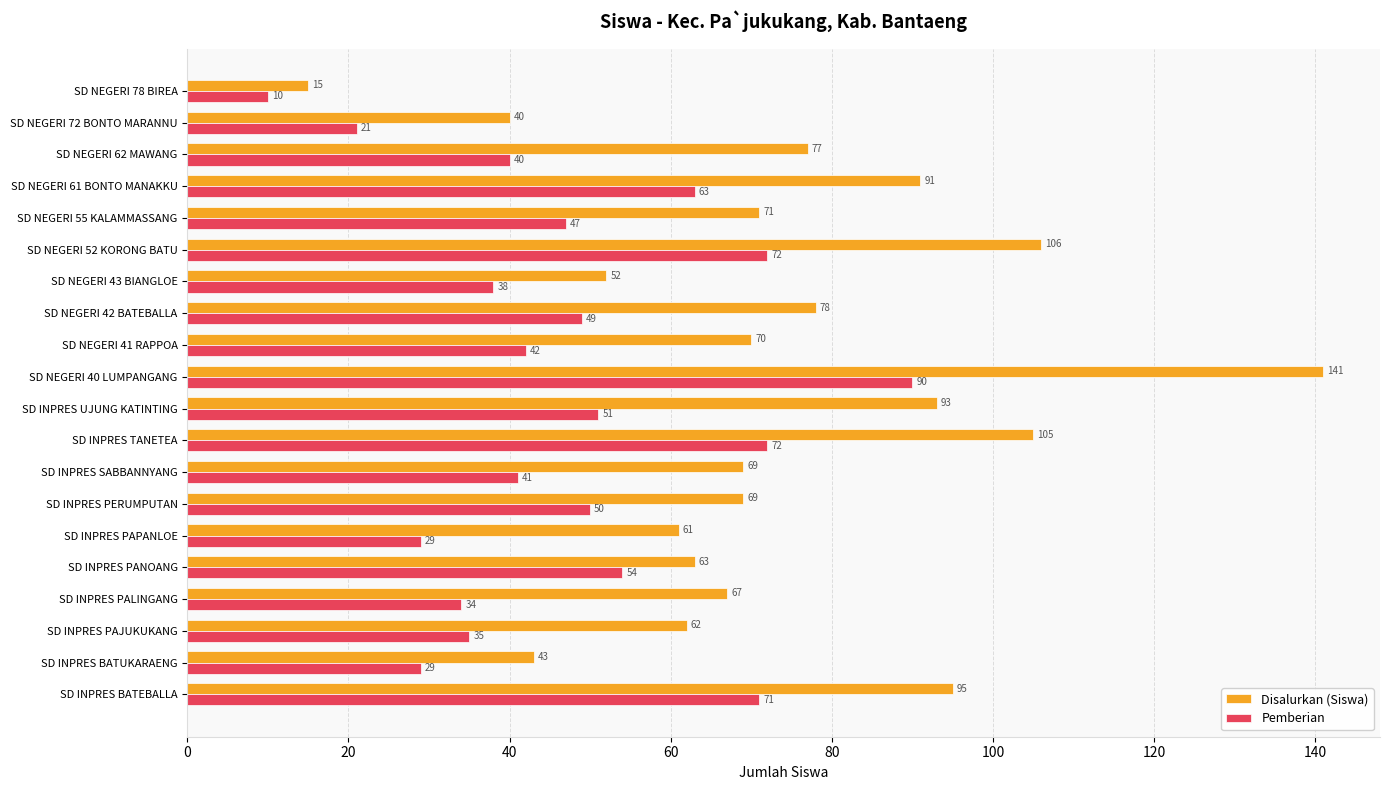

What is the sum of all Pemberian values?

938